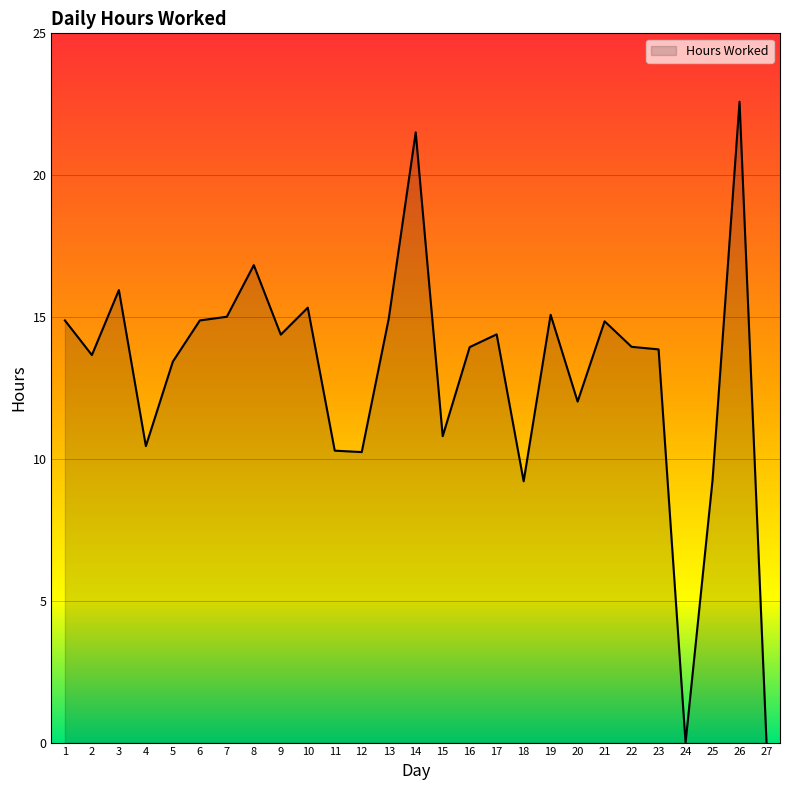

What is the sum of all values?

351.7